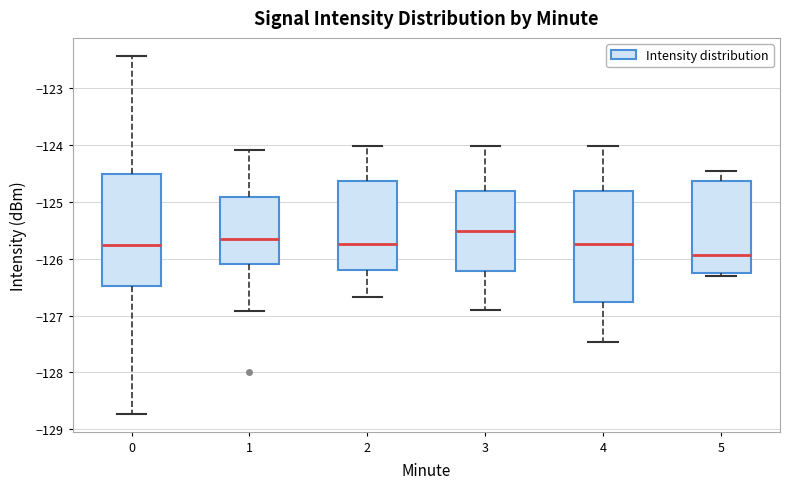

Reading left to right, transcribe this box plot: for each box, give where its median line is, the range the box spans, and where its two whiskers end, as read against the y-axis. The values are not printed on the chart, so give them approximately, as read against the axis.

0: median -125.8, box -126.5 to -124.5, whiskers -128.7 to -122.4
1: median -125.7, box -126.1 to -124.9, whiskers -126.9 to -124.1
2: median -125.7, box -126.2 to -124.6, whiskers -126.7 to -124.0
3: median -125.5, box -126.2 to -124.8, whiskers -126.9 to -124.0
4: median -125.7, box -126.8 to -124.8, whiskers -127.5 to -124.0
5: median -125.9, box -126.2 to -124.6, whiskers -126.3 to -124.5